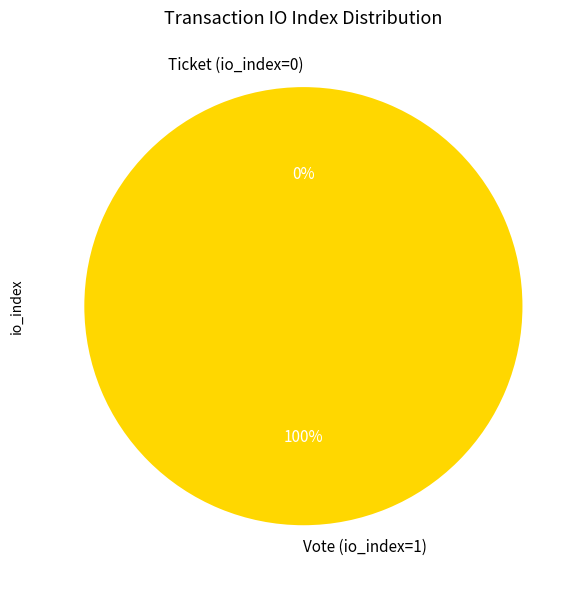

Is it true that Ticket (io_index=0) is 0% of the pie?

True